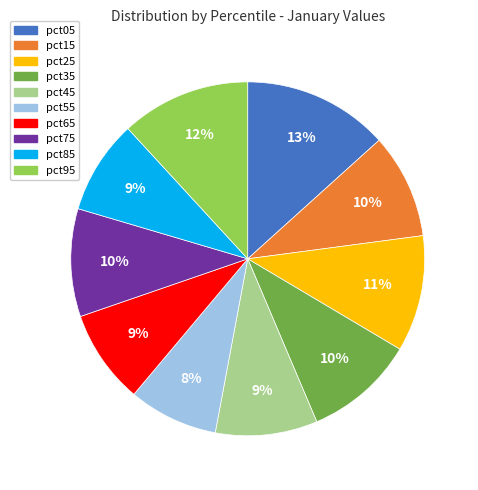

To the nearest percent, what is the difference between the pct75 and pct85 slice percentages?

1%